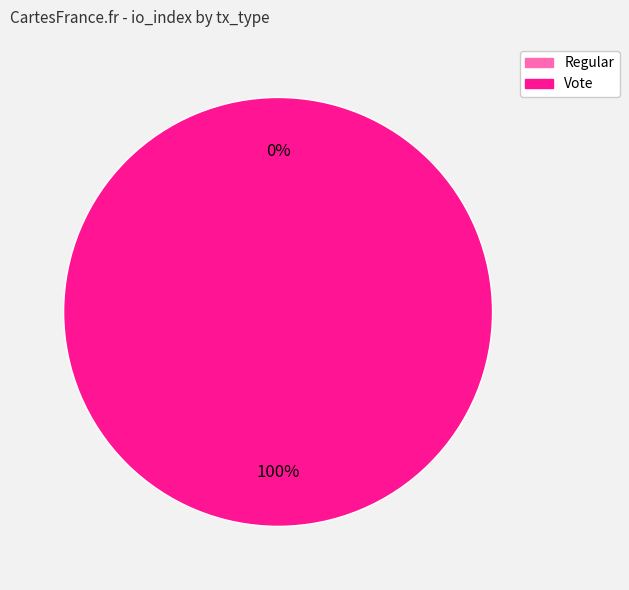

How many segments does this pie chart have?

2